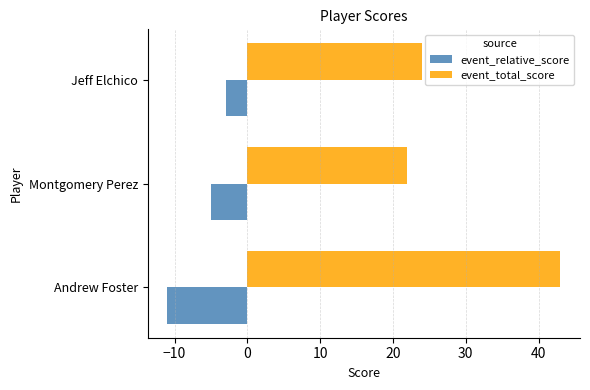

What is the spread (max minus min) of values at Montgomery Perez?

27